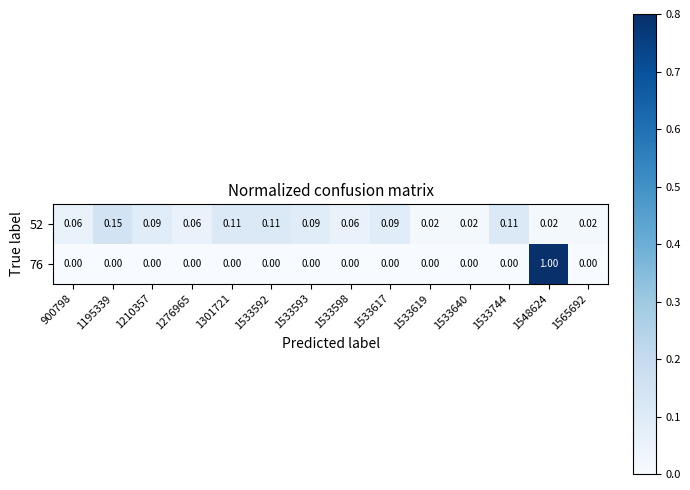

Is the value of 52 at 1301721 greater than the value of 76 at 1548624?

No